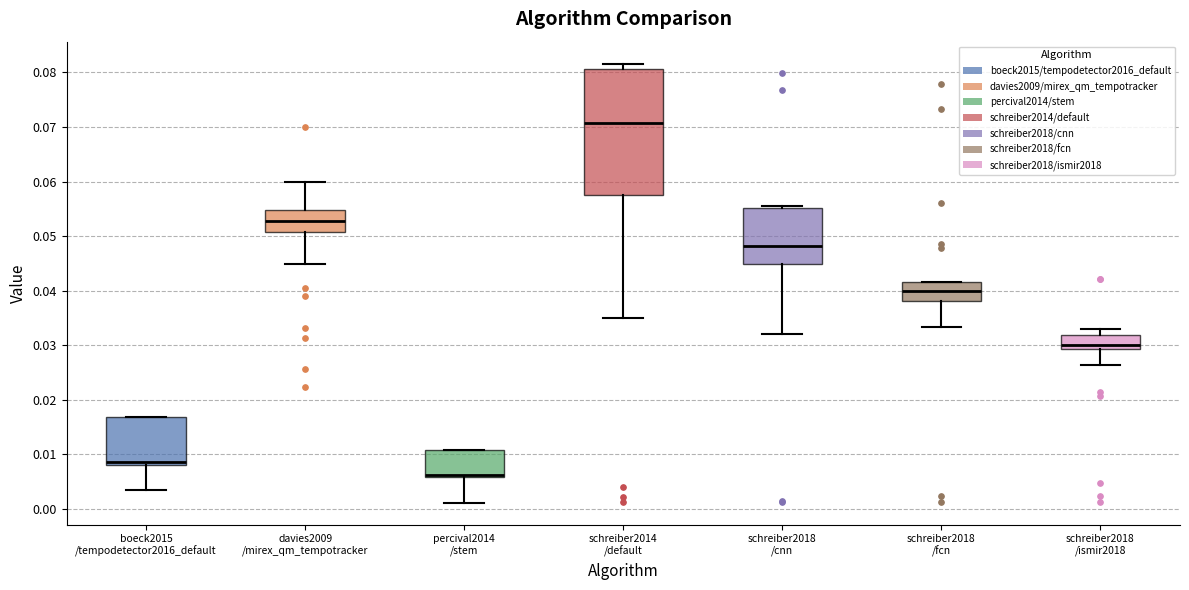

Reading left to right, transcribe this box plot: for each box, give where its median line is, the range the box spans, and where its two whiskers end, as read against the y-axis. The values are not printed on the chart, so give them approximately, as read against the axis.

boeck2015 /tempodetector2016_default: median 0.009, box 0.008 to 0.017, whiskers 0.003 to 0.017
davies2009 /mirex_qm_tempotracker: median 0.053, box 0.051 to 0.055, whiskers 0.045 to 0.060
percival2014 /stem: median 0.006 (just above the box's lower edge), box 0.006 to 0.011, whiskers 0.001 to 0.011
schreiber2014 /default: median 0.071, box 0.058 to 0.081, whiskers 0.035 to 0.082
schreiber2018 /cnn: median 0.048, box 0.045 to 0.055, whiskers 0.032 to 0.056
schreiber2018 /fcn: median 0.040, box 0.038 to 0.042, whiskers 0.033 to 0.042
schreiber2018 /ismir2018: median 0.030, box 0.029 to 0.032, whiskers 0.026 to 0.033